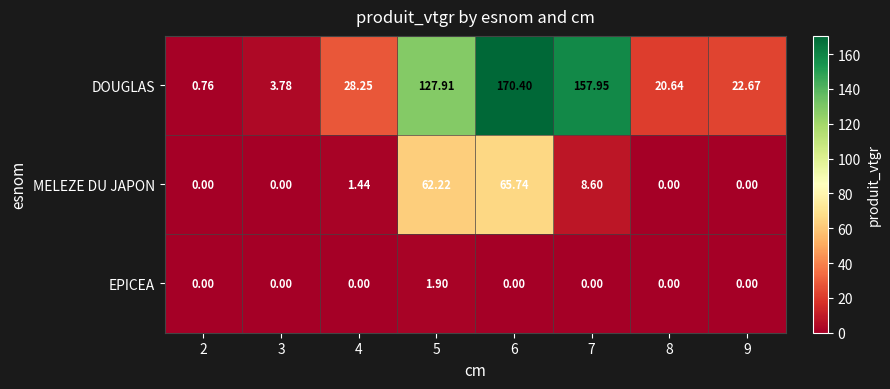

Between 6 and 9, which series saw the biggest shift?

DOUGLAS